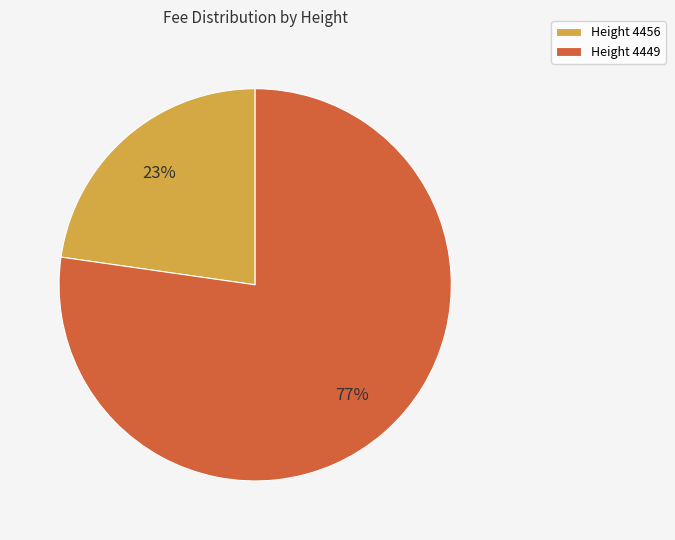

Does any single category account for the majority?

Yes